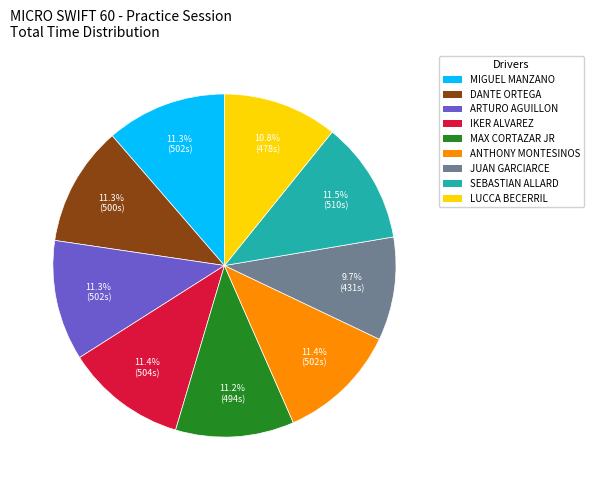

Which category has the smallest portion of the pie?

JUAN GARCIARCE